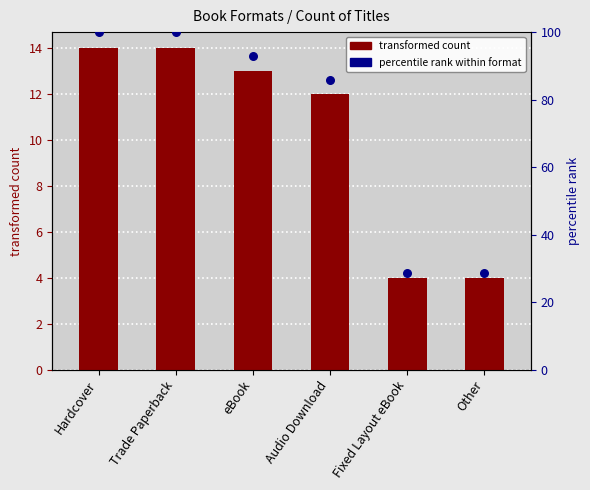

Which series reaches the minimum Y coordinate?

count of titles